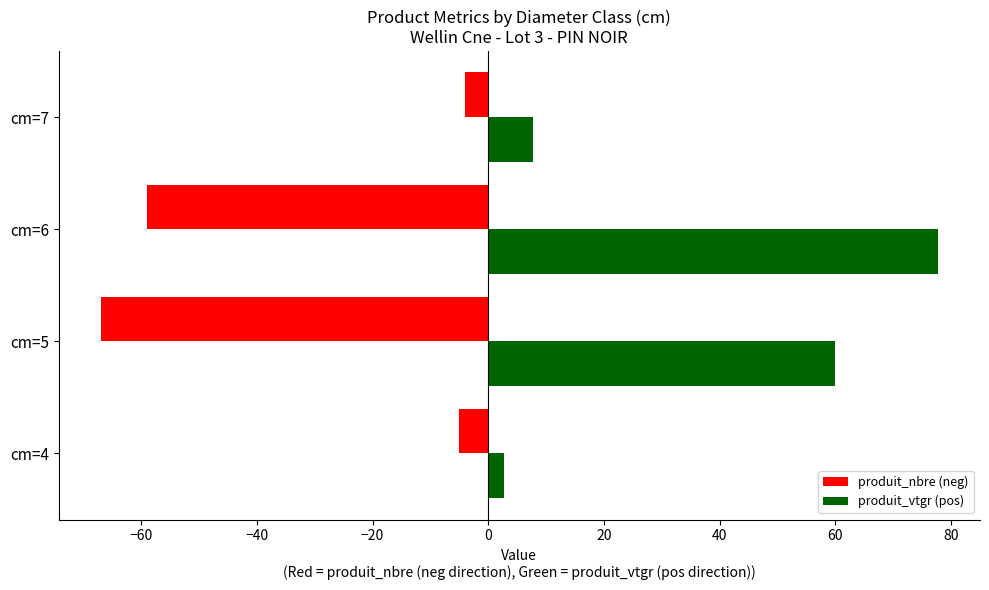

Which category has the highest value in the produit_vtgr (pos) series?

cm=6